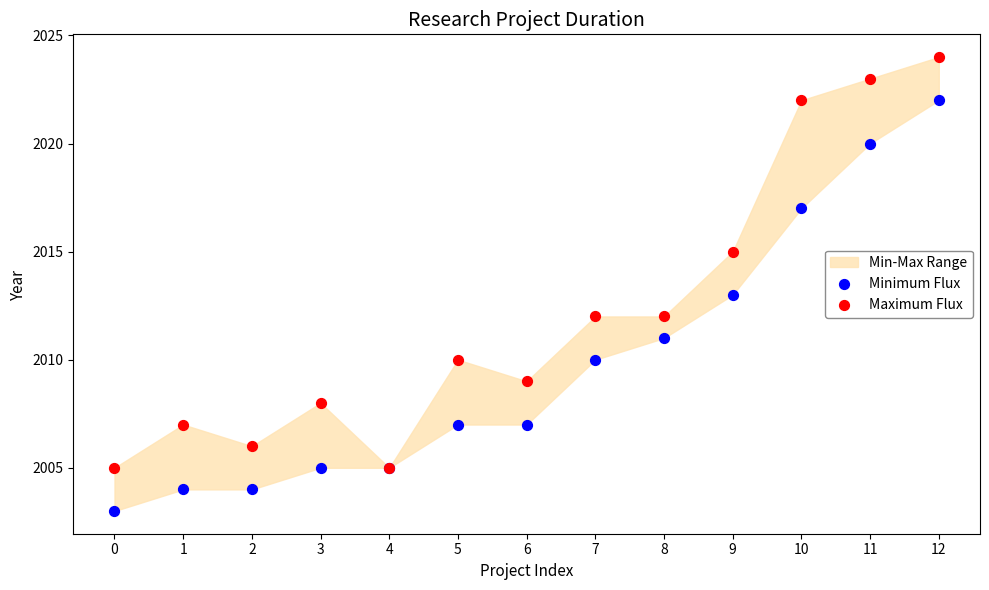

Which series contains the highest Y value?

Maximum Flux